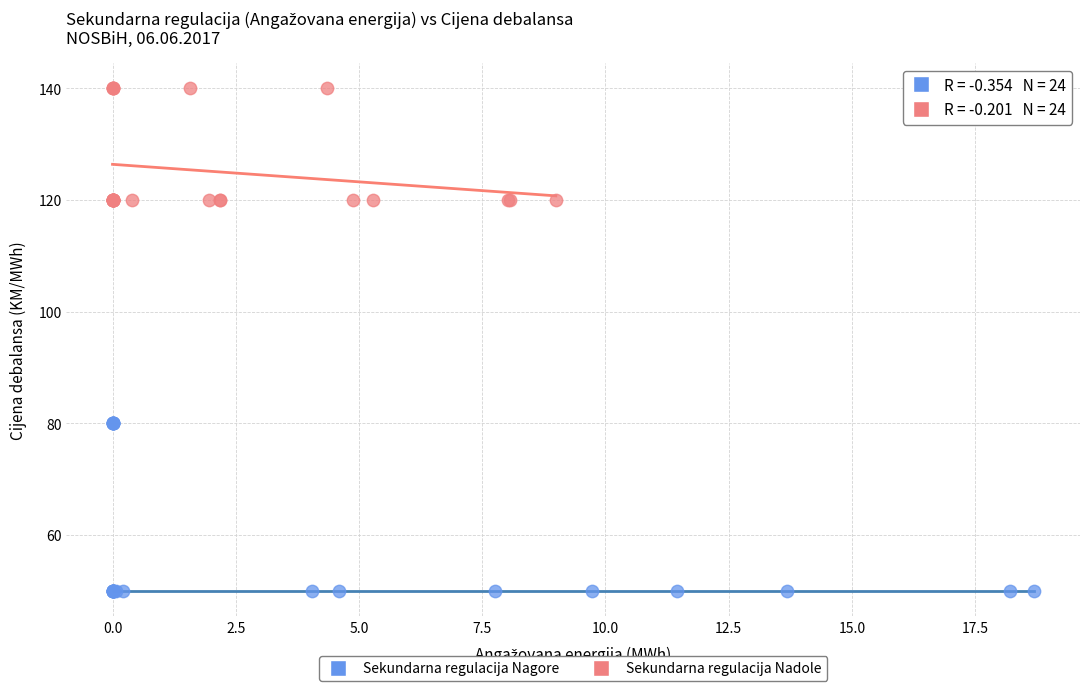

Which series has the largest Y range (max minus min)?

Sekundarna regulacija Nagore